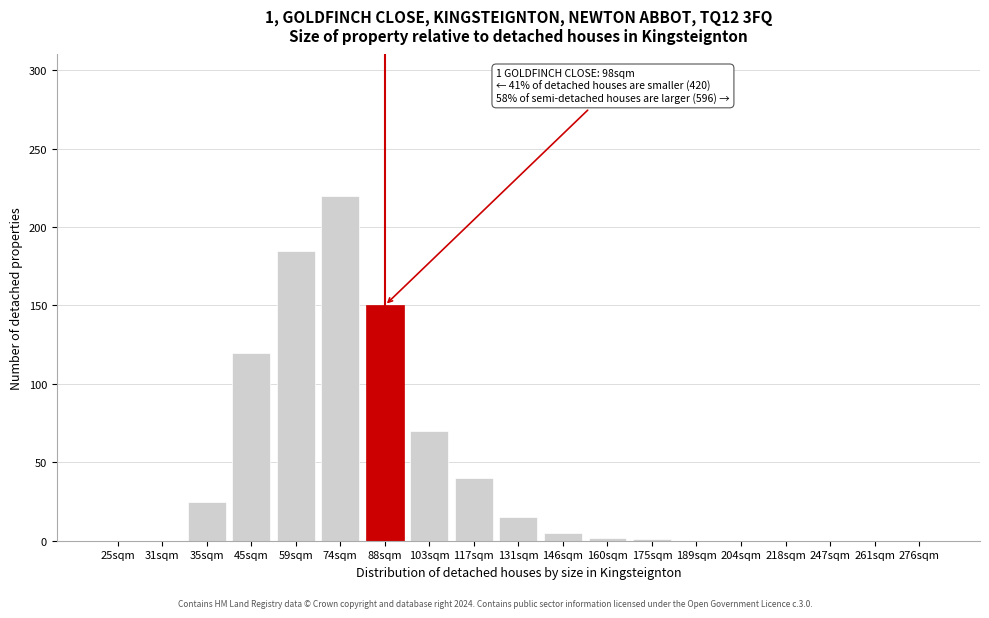

Which label corresponds to the largest value in the chart?

74sqm